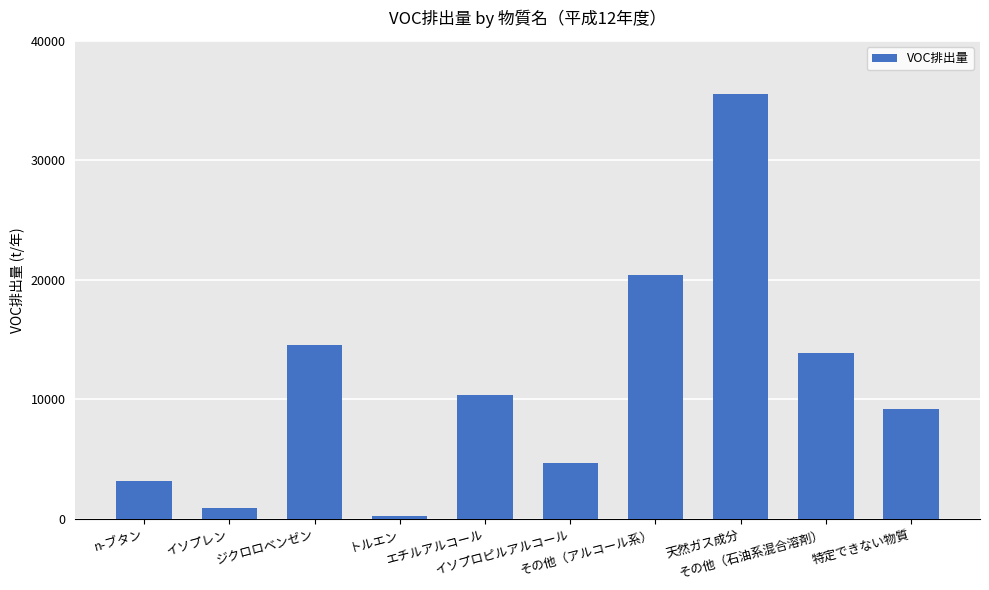

What is the sum of the values at 特定できない物質 and イソプレン?

10165.8